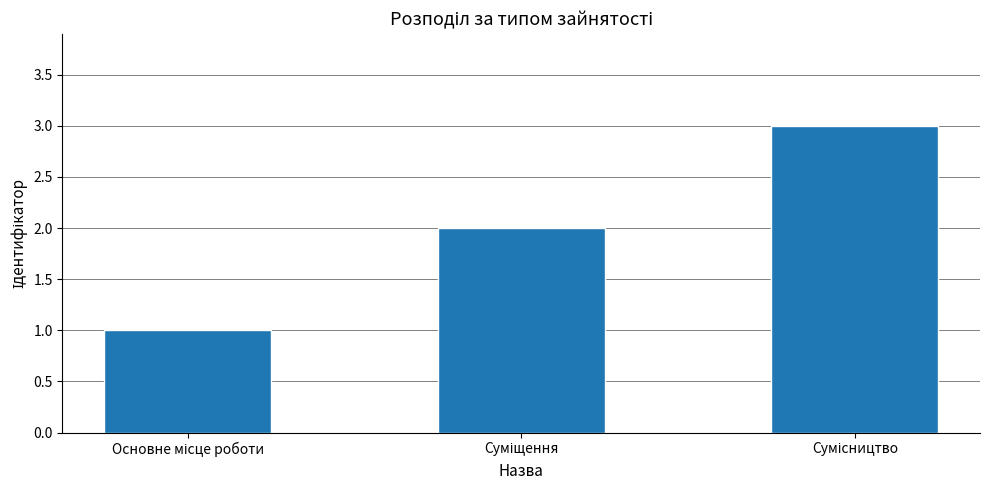

What is the maximum value shown in the chart?

3